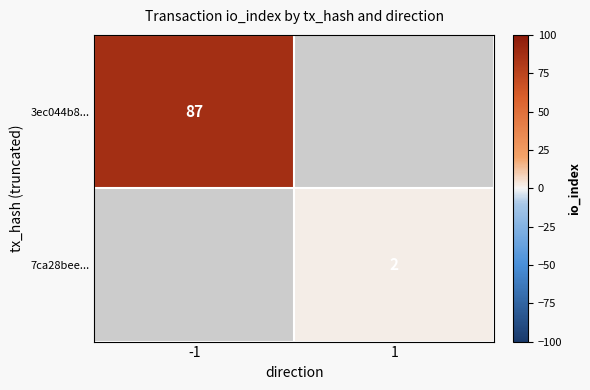

The 7ca28bee... series shows 1 at 1. True or false?

False